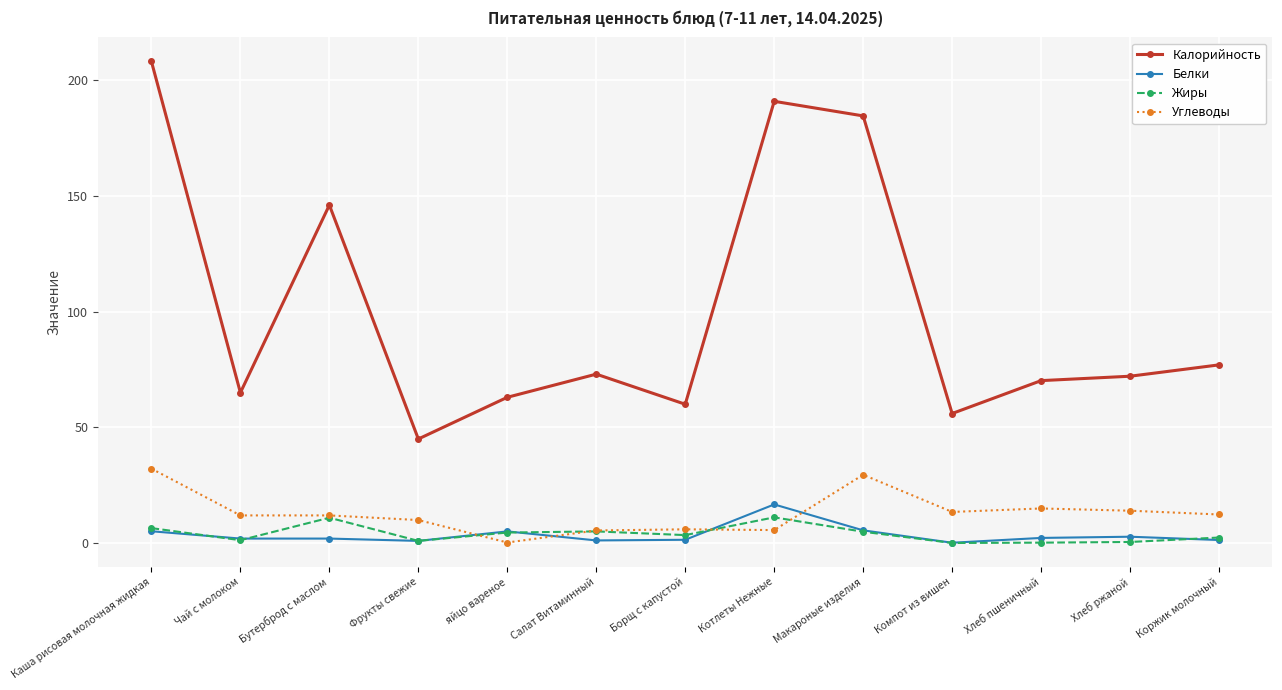

True or false: Углеводы and Калорийность cross at least once.

False